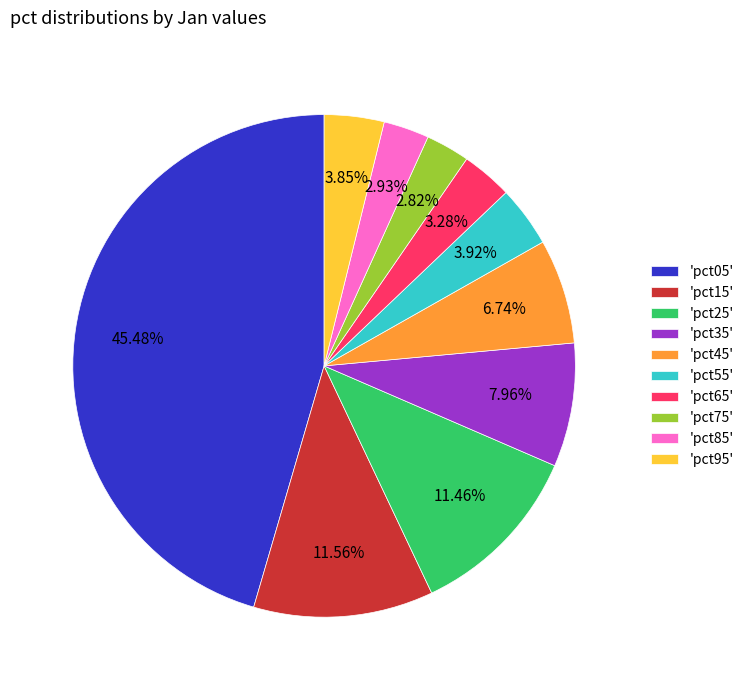

Count the number of slices in the pie.

10